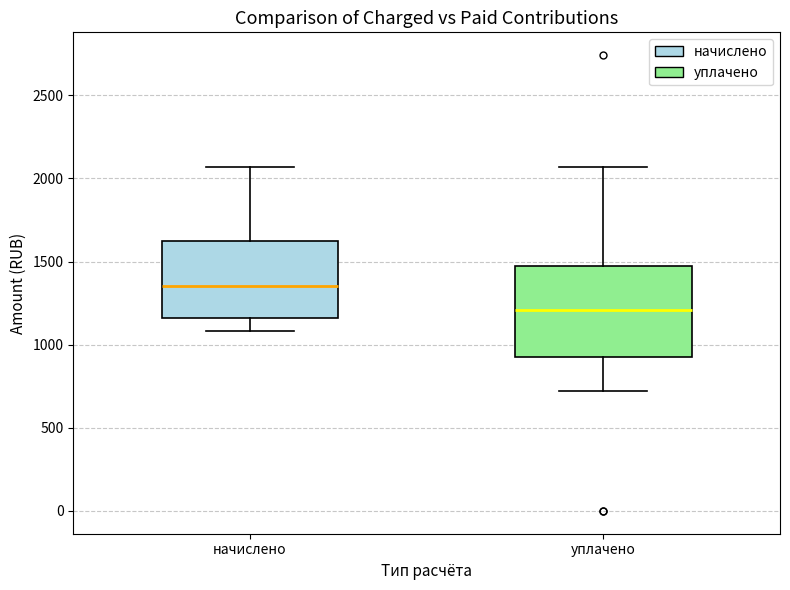

Reading left to right, read every box against the y-axis: the position of its median line, the range the box covers, and the ends of its whiskers. The values are not printed on the chart, so give them approximately, as read against the axis.

начислено: median 1350, box 1150 to 1600, whiskers 1100 to 2050
уплачено: median 1200, box 950 to 1450, whiskers 700 to 2050